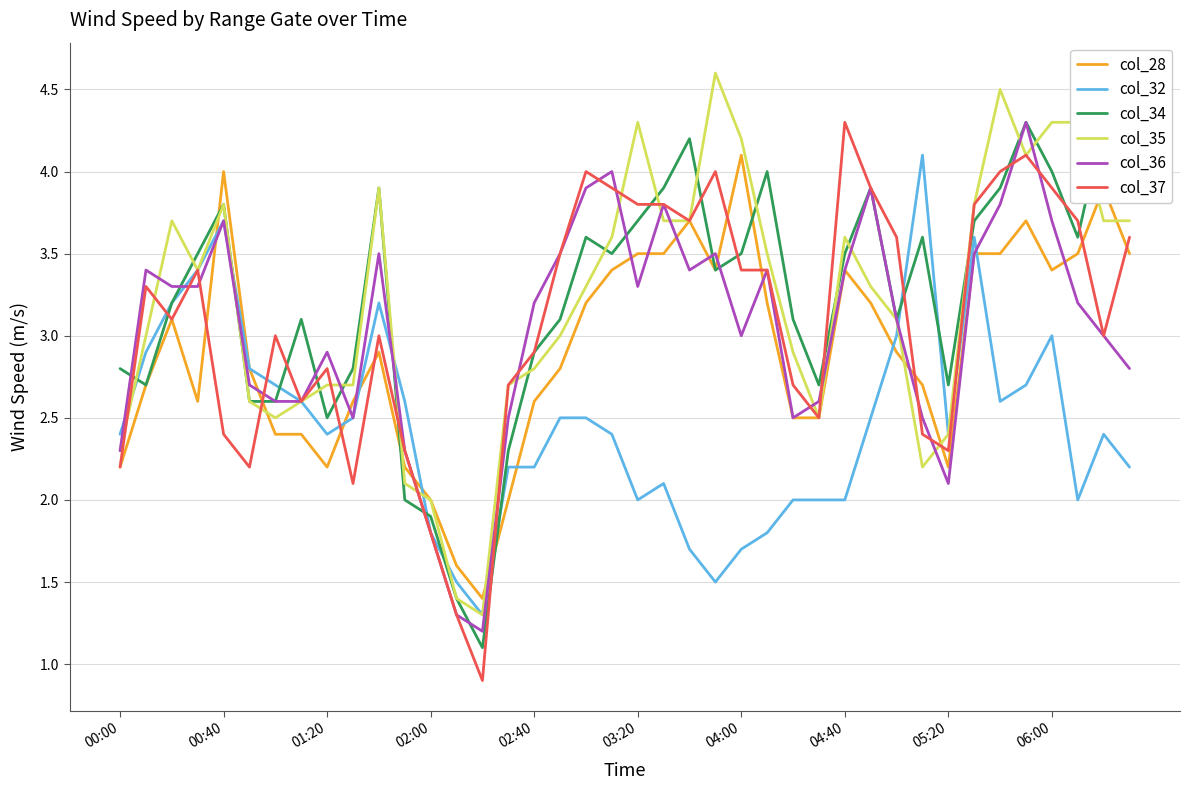

What is the sum of the col_34 values at 38 and 15?

6.6